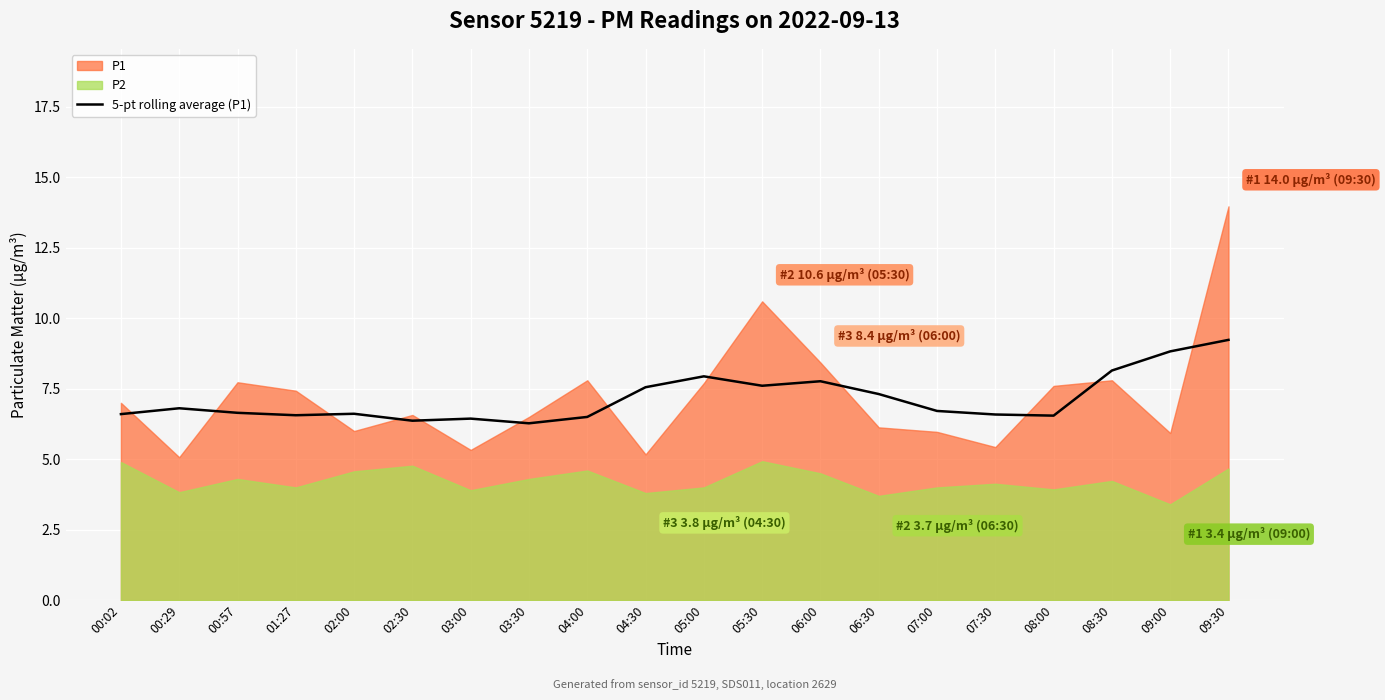

Which category has the highest value across all series?

09:30